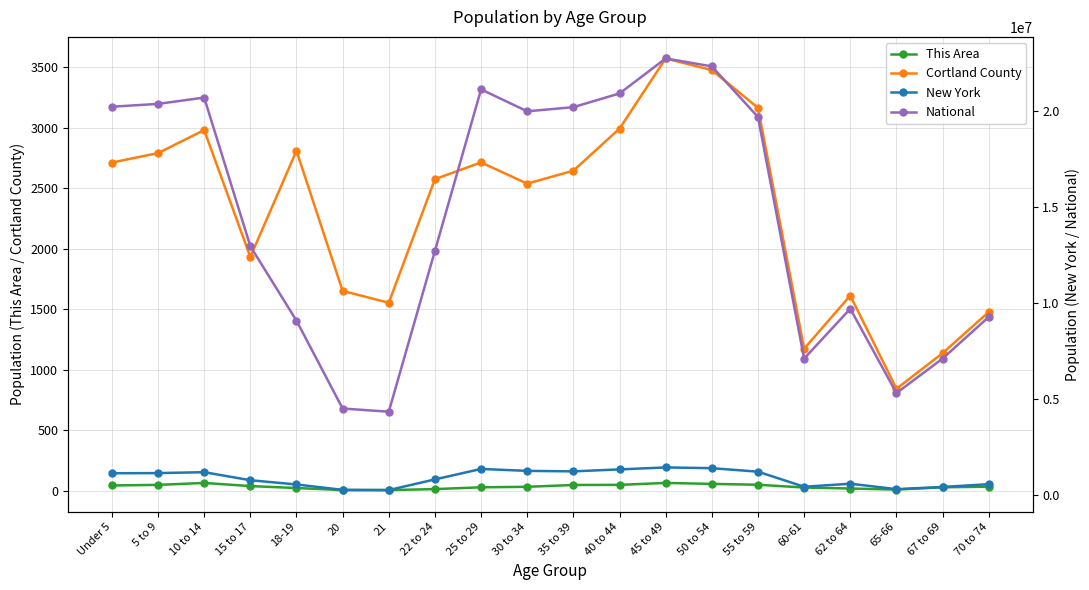

What is the sum of the New York values at 67 to 69 and 50 to 54?

1862979